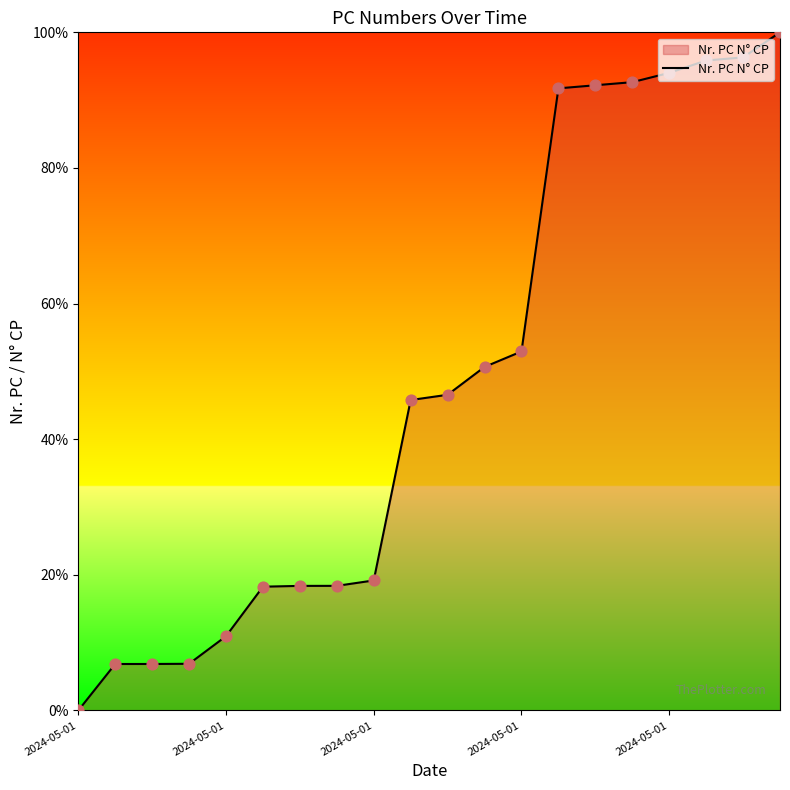

What is the maximum value shown in the chart?

100.0